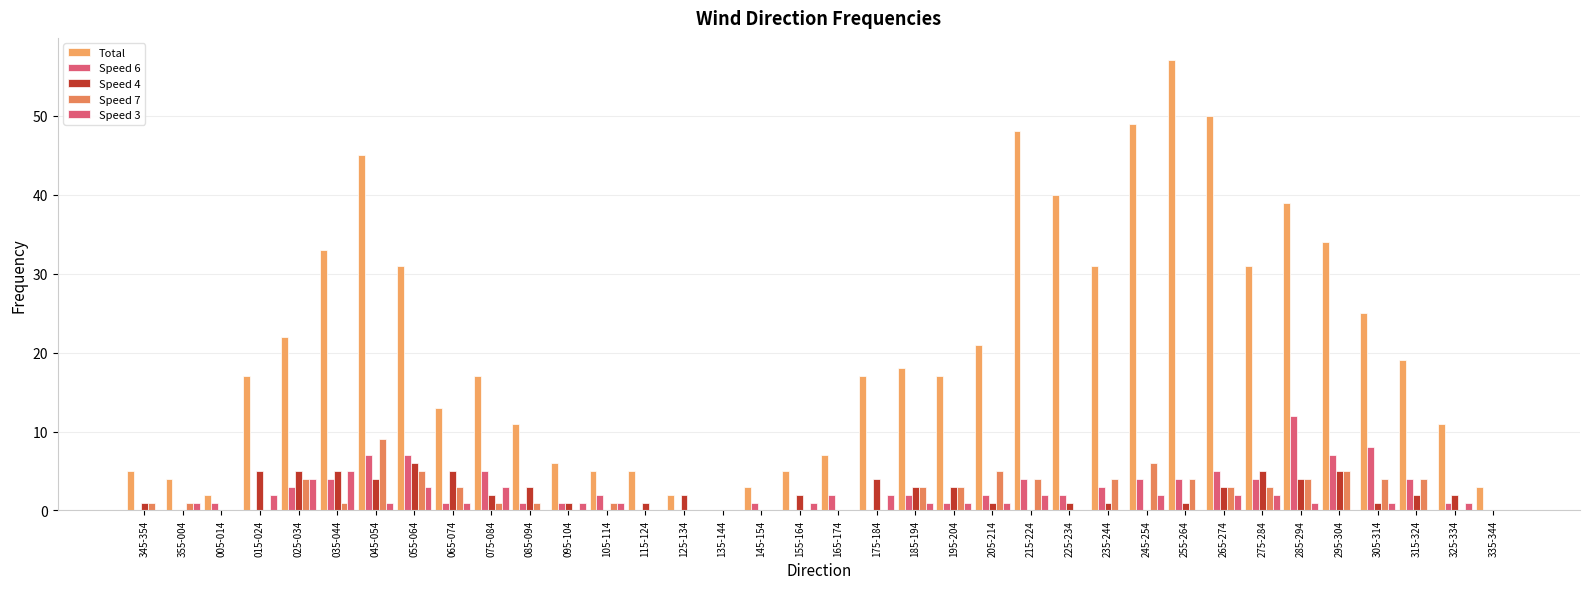

True or false: Speed 3 has a value of 0 at 095-104.

False